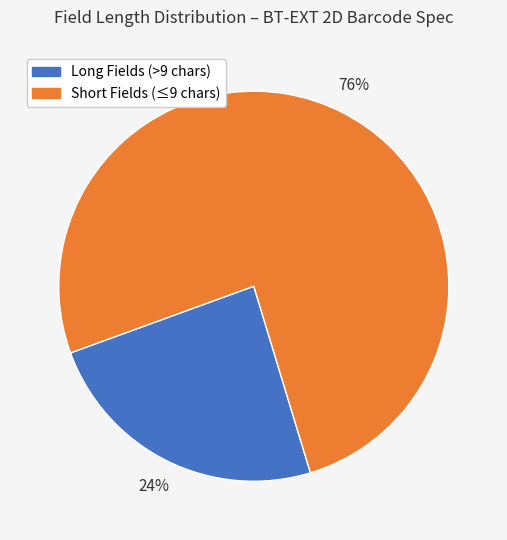

To the nearest percent, what is the difference between the largest and smallest slice percentages?

52%